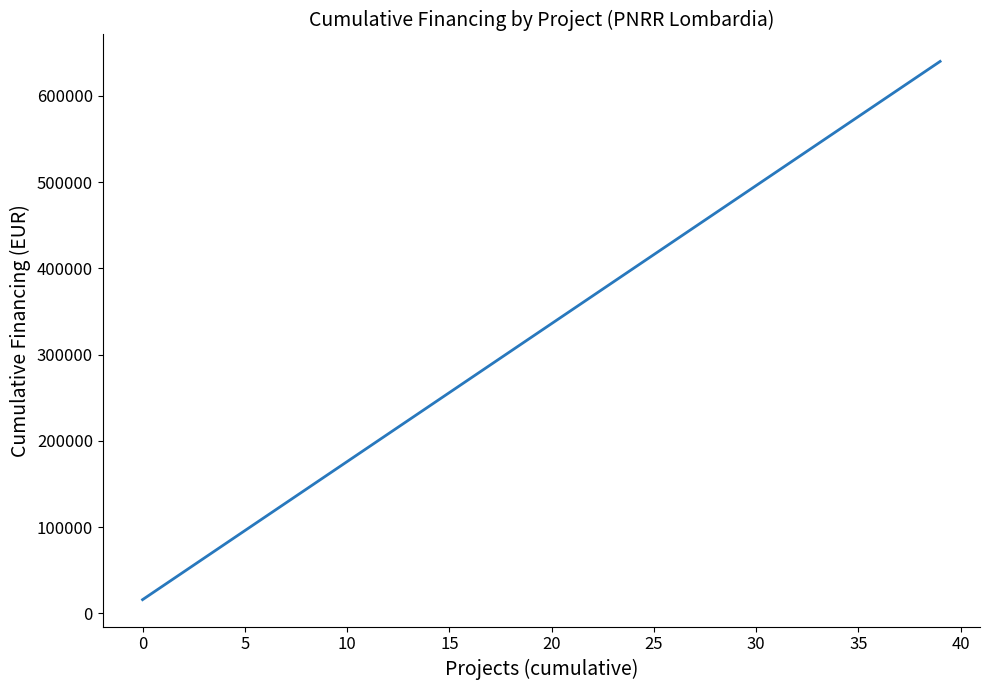

What is the difference between the maximum and minimum values?

624000